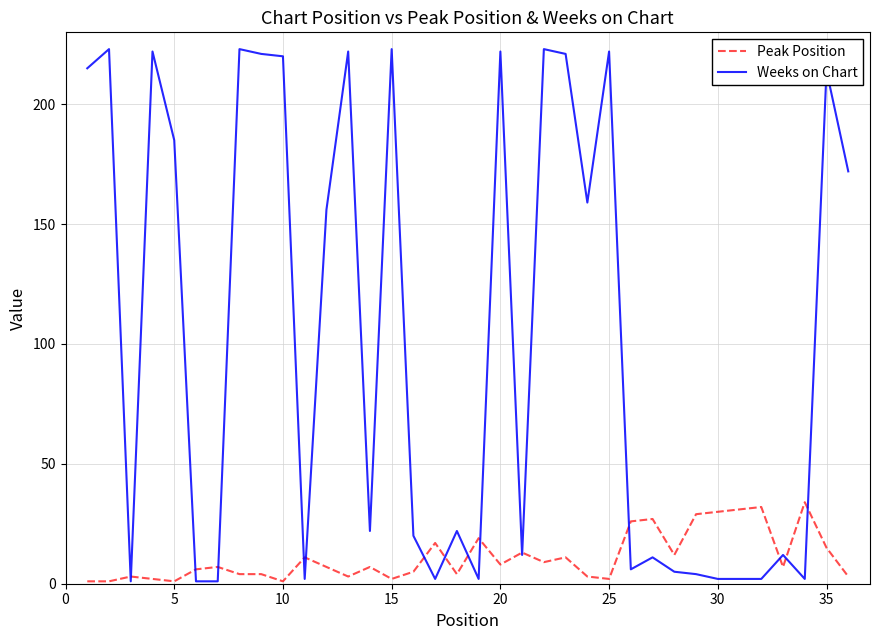

Does the chart display data point markers on the line(s)?

No